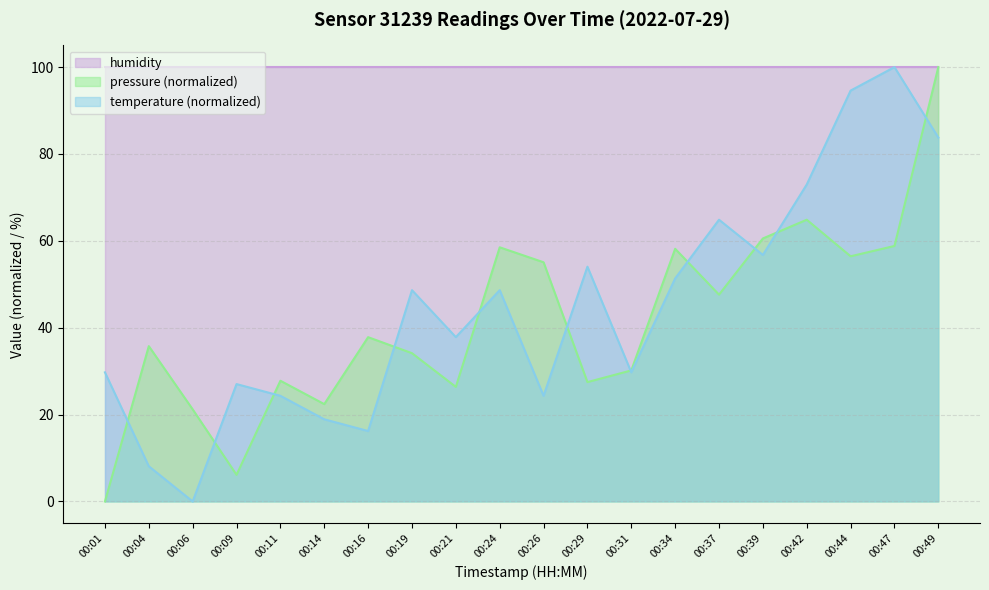

What is the total value across all series at 00:21?

164.2